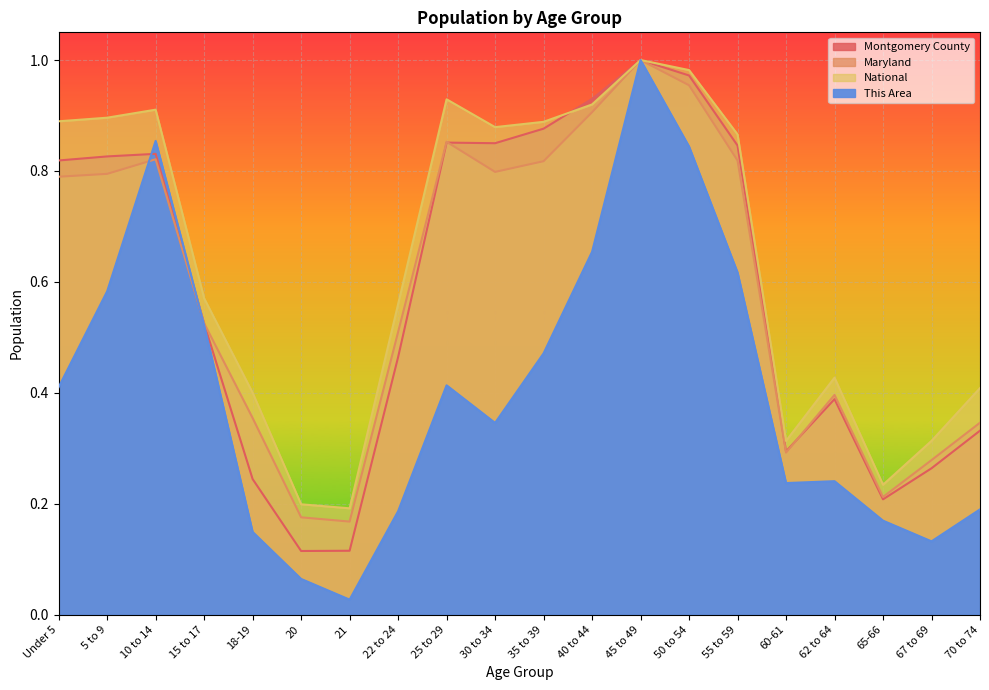

What is the label of the 15th point from the right?

20